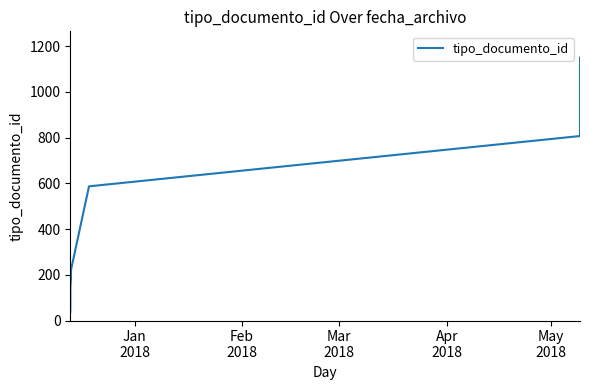

What is the value of the 8th point from the left?

807